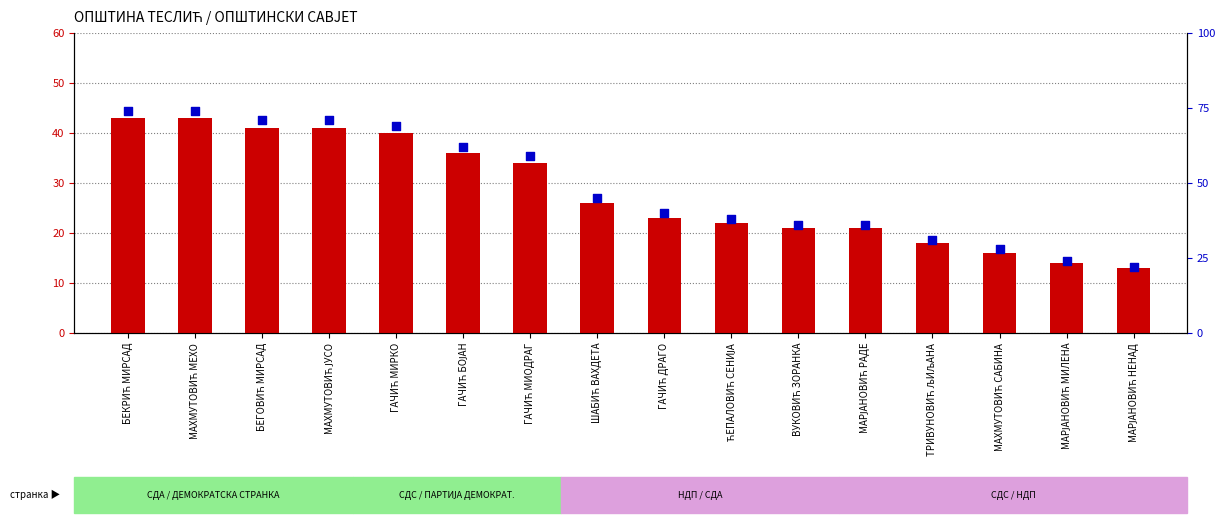

Is the value of percentile rank within the sample at ГАЧИЋ МИРКО greater than the value of count at ТРИВУНОВИЋ ЉИЉАНА?

Yes